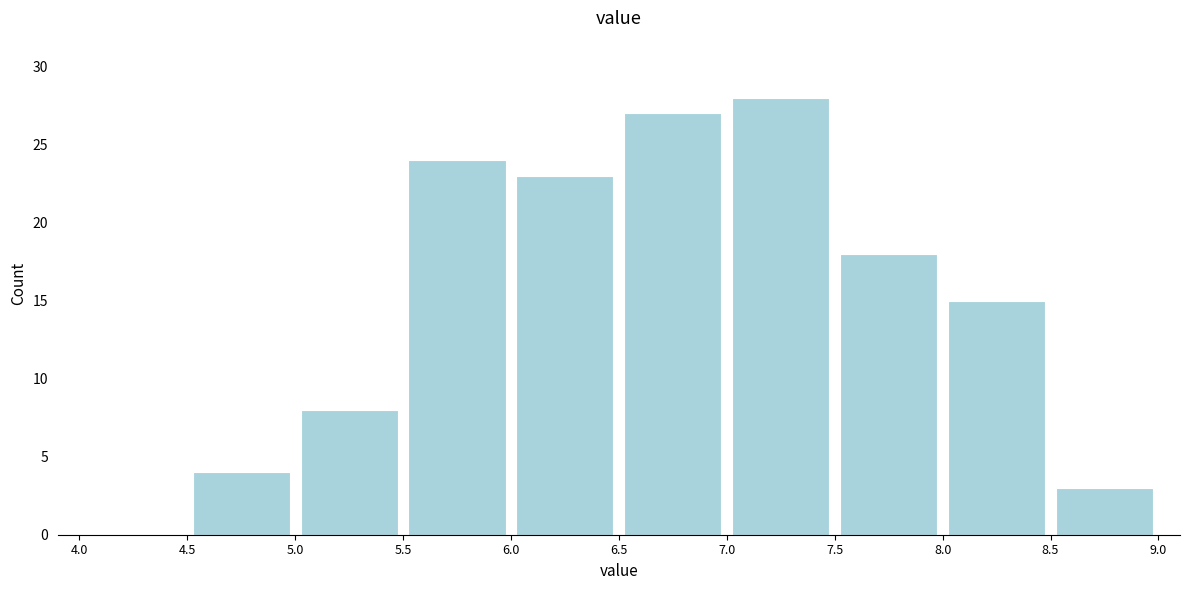

Which range on the x-axis has the tallest bar?

7.0 to 7.5